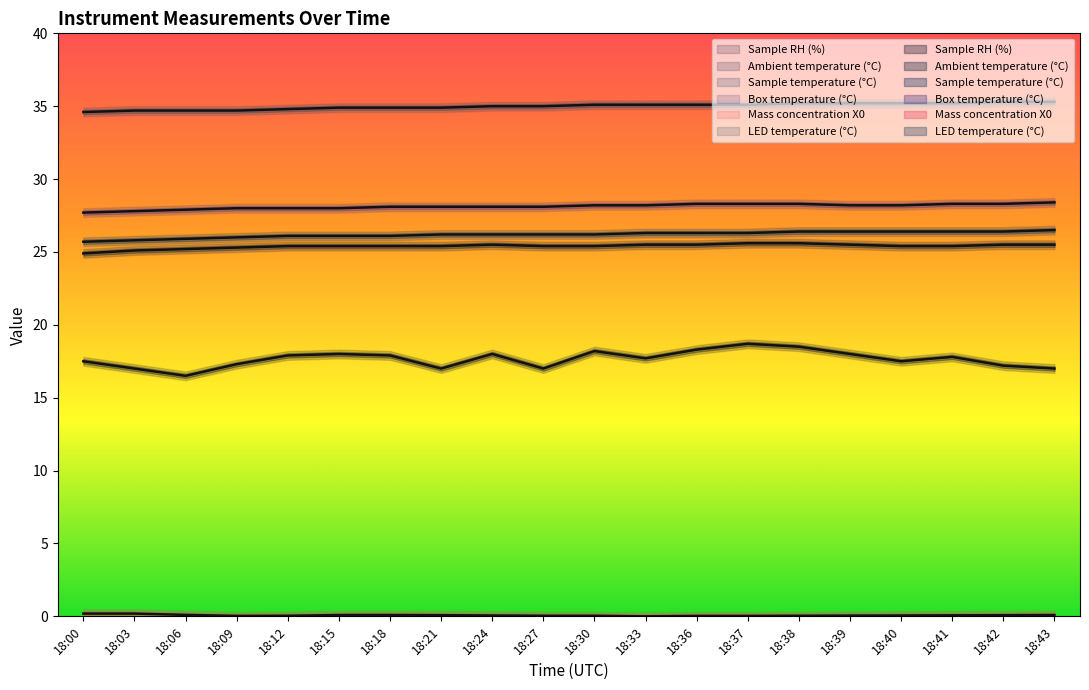

True or false: LED temperature (°C) has more than 0 points higher than both neighbors.

False